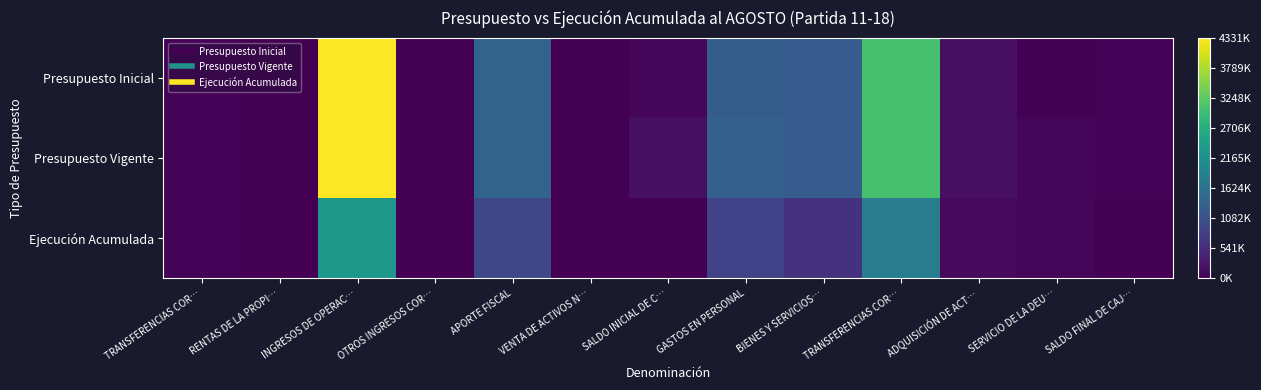

Reading right to left, list all the values displayed in this chart.

Presupuesto Inicial: SALDO FINAL DE CAJ…=38966	SERVICIO DE LA DEU…=0	ADQUISICIÓN DE ACT…=174972	TRANSFERENCIAS COR…=3076995	BIENES Y SERVICIOS…=1267392	GASTOS EN PERSONAL=1275667	SALDO INICIAL DE C…=61740	VENTA DE ACTIVOS N…=4120	APORTE FISCAL=1377972	OTROS INGRESOS COR…=8733	INGRESOS DE OPERAC…=4331179	RENTAS DE LA PROPI…=6653	TRANSFERENCIAS COR…=43595
Presupuesto Vigente: SALDO FINAL DE CAJ…=38966	SERVICIO DE LA DEU…=61428	ADQUISICIÓN DE ACT…=174972	TRANSFERENCIAS COR…=3076995	BIENES Y SERVICIOS…=1267392	GASTOS EN PERSONAL=1325105	SALDO INICIAL DE C…=172606	VENTA DE ACTIVOS N…=4120	APORTE FISCAL=1377972	OTROS INGRESOS COR…=8733	INGRESOS DE OPERAC…=4331179	RENTAS DE LA PROPI…=6653	TRANSFERENCIAS COR…=43595
Ejecución Acumulada: SALDO FINAL DE CAJ…=0	SERVICIO DE LA DEU…=61428	ADQUISICIÓN DE ACT…=107179	TRANSFERENCIAS COR…=1834178	BIENES Y SERVICIOS…=642368	GASTOS EN PERSONAL=869311	SALDO INICIAL DE C…=0	VENTA DE ACTIVOS N…=5911	APORTE FISCAL=940096	OTROS INGRESOS COR…=8622	INGRESOS DE OPERAC…=2311696	RENTAS DE LA PROPI…=9478	TRANSFERENCIAS COR…=43594